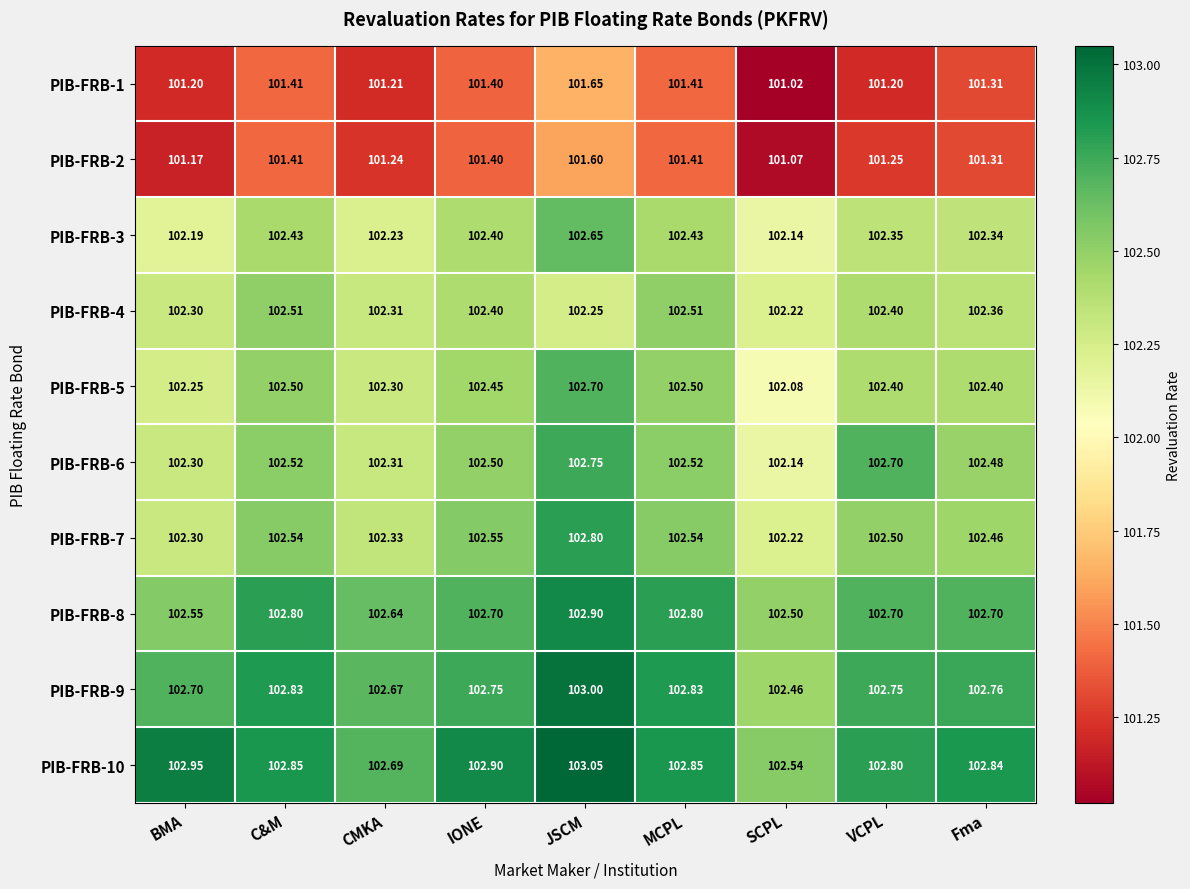

At which label is PIB-FRB-5 closest to 102?

SCPL